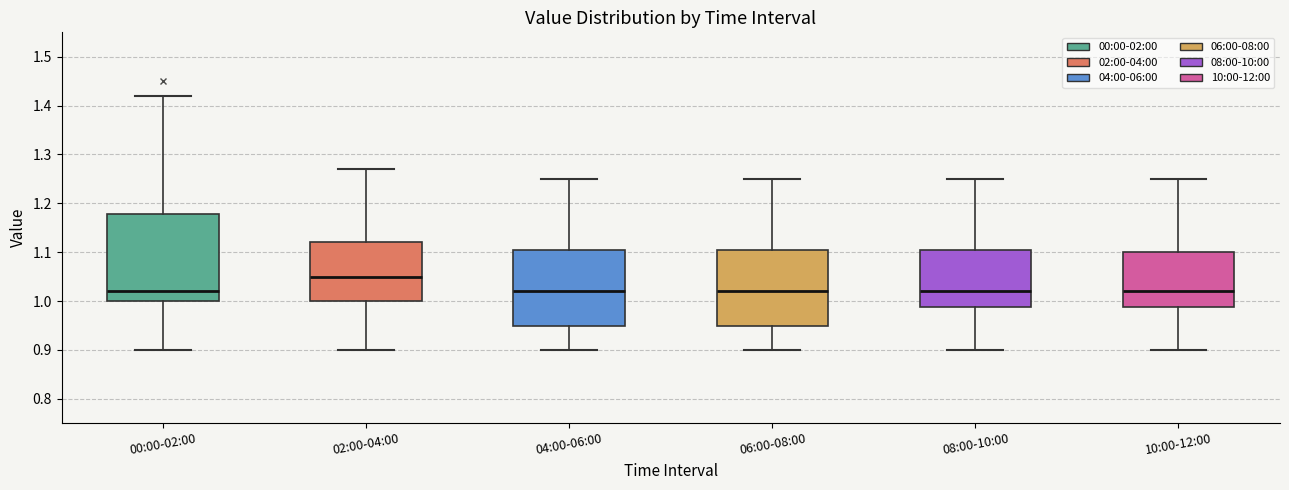

Where is the upper edge of the box for 04:00-06:00 on the y-axis? The values are not printed on the chart, so give them approximately, as read against the axis.

1.11